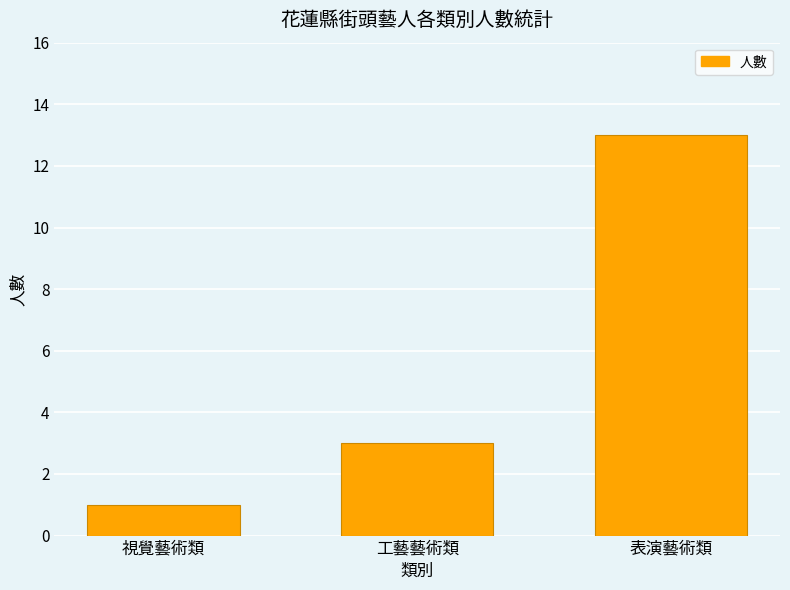

True or false: the data shows 8 at 表演藝術類.

False